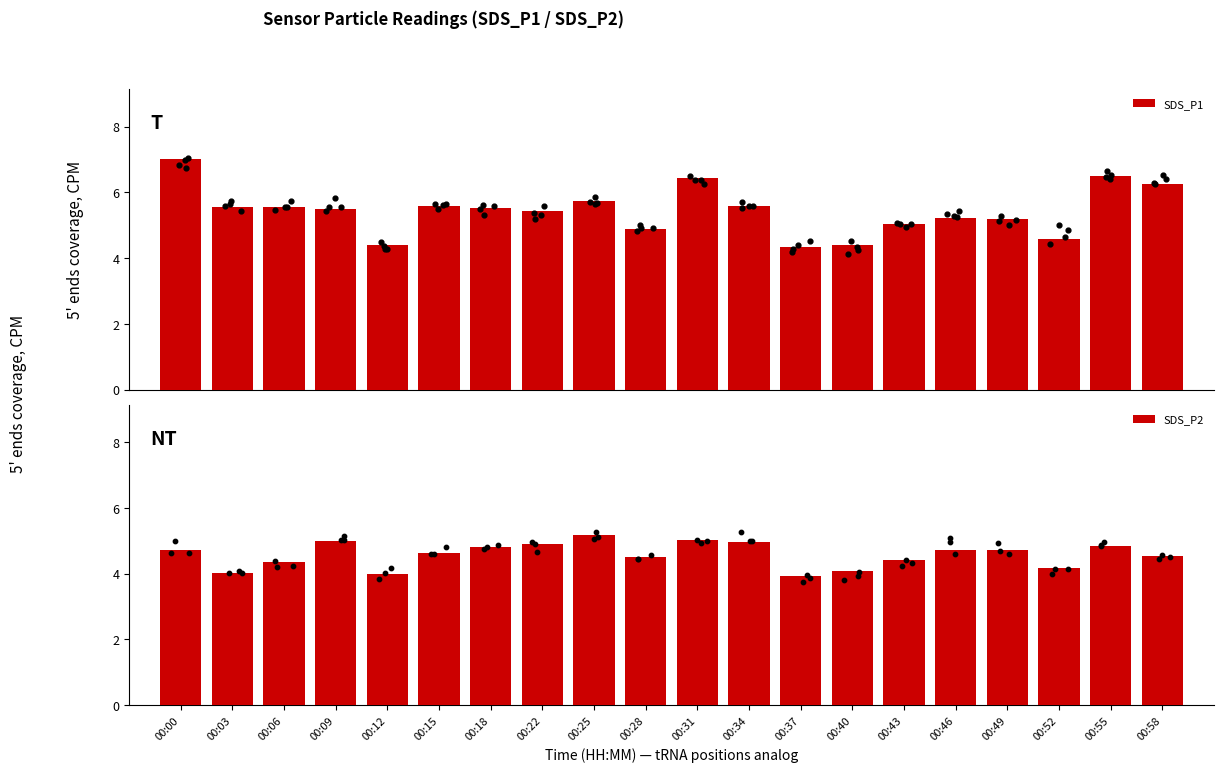

Which series has the widest spread of Y values?

SDS_P1